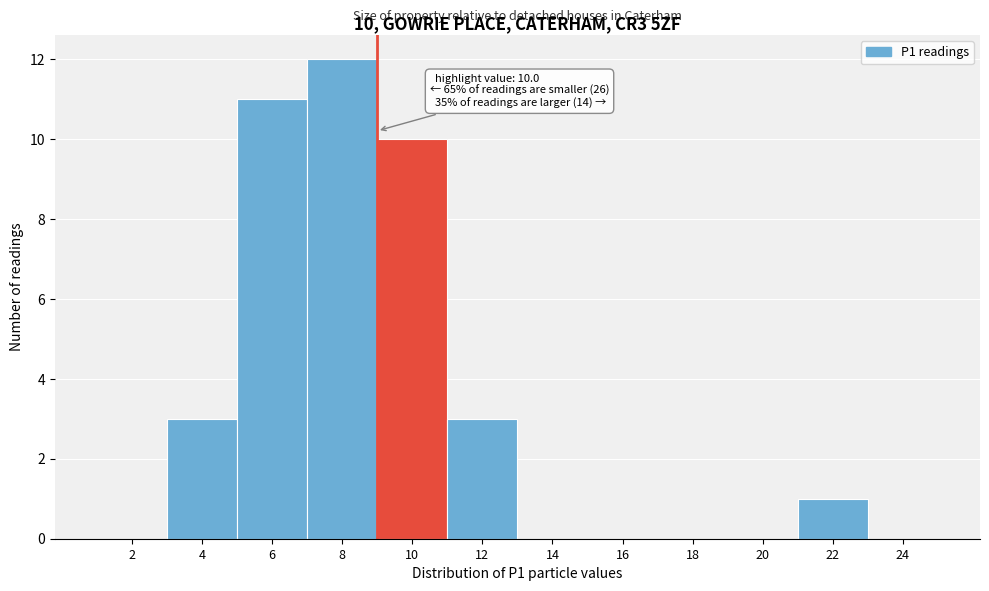

Reading right to left, extract all data points from this chart.

24=0	22=1	20=0	18=0	16=0	14=0	12=3	10=10	8=12	6=11	4=3	2=0